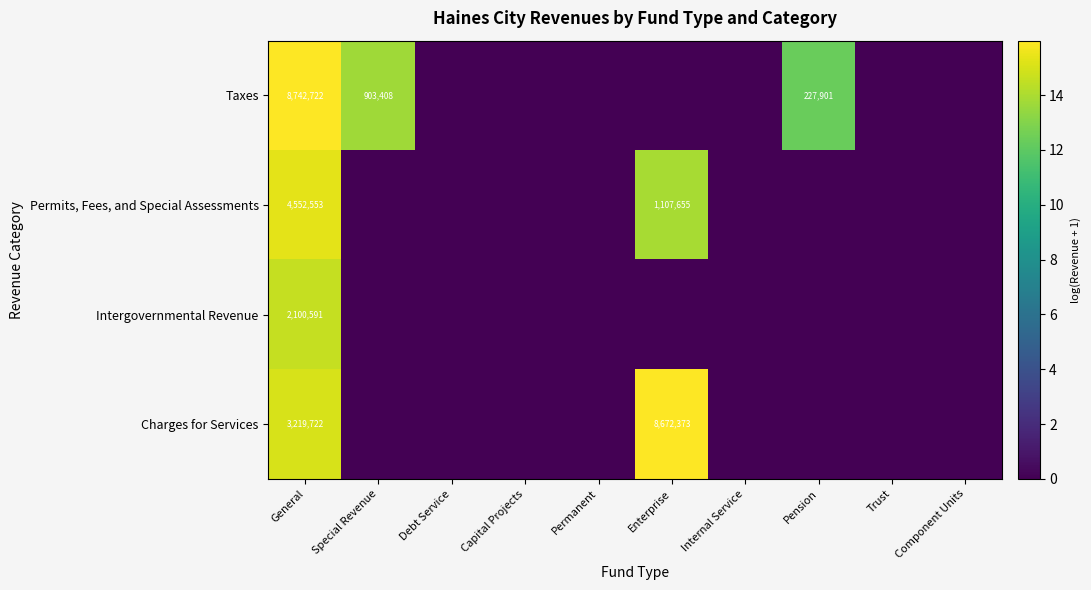

At how many categories does at least one series exceed 13?

3